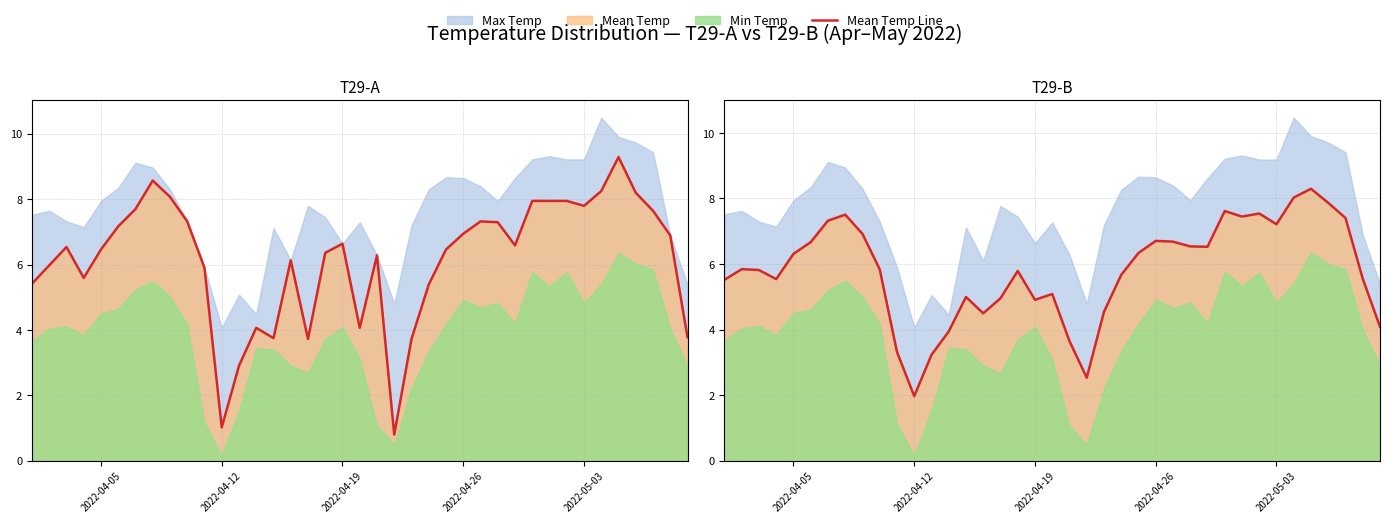

True or false: there are more than 0 points higher than both neighbors.

True